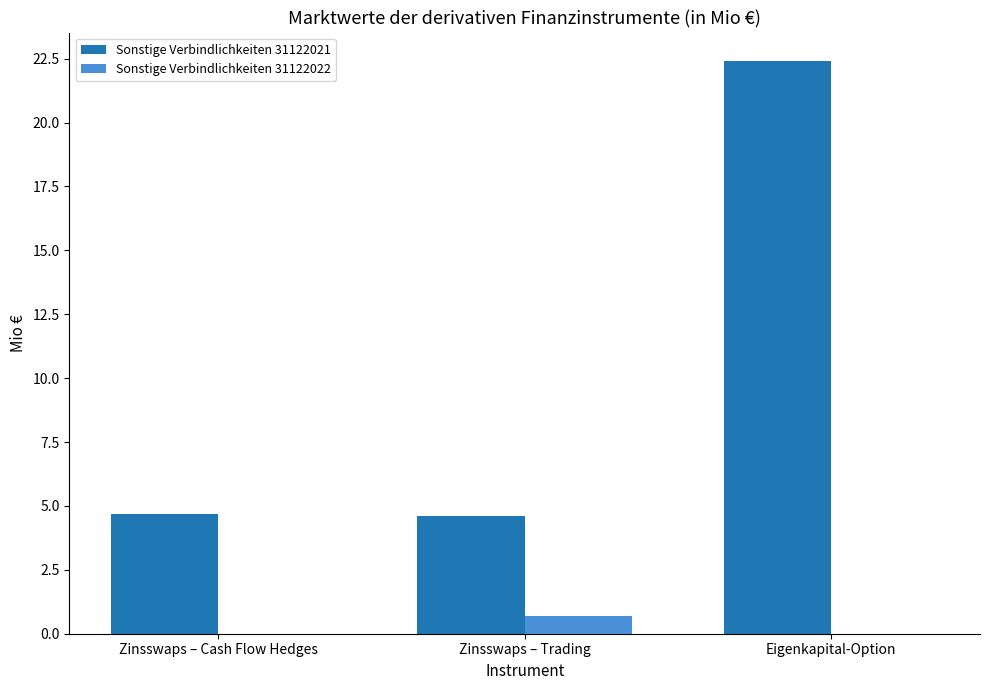

Is it true that Sonstige Verbindlichkeiten 31122022 equals 0.0 at Zinsswaps – Cash Flow Hedges?

True